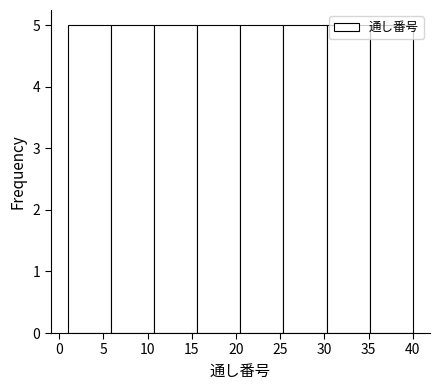

What is the height of the bar covering 1.0 to 6.0 on the x-axis? Neither the bar edges nor the heights are printed on the chart, so give them approximately, as read against the axes.

5